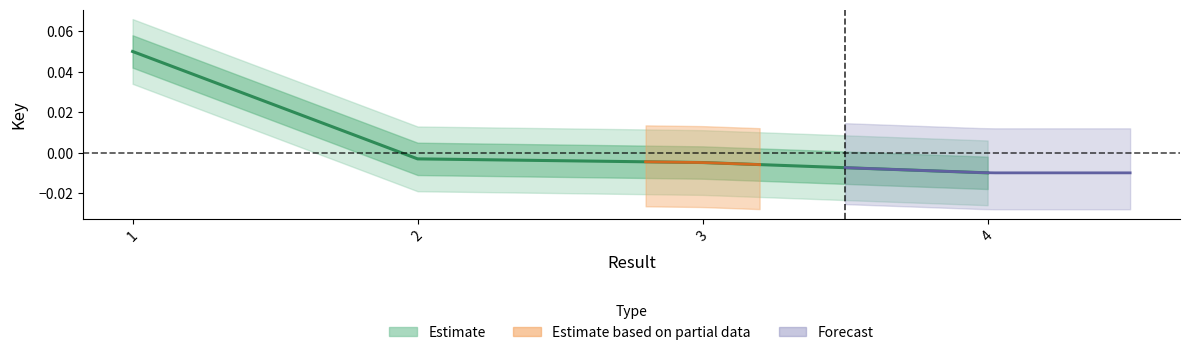

True or false: the data shows -0.0 at 3.

True